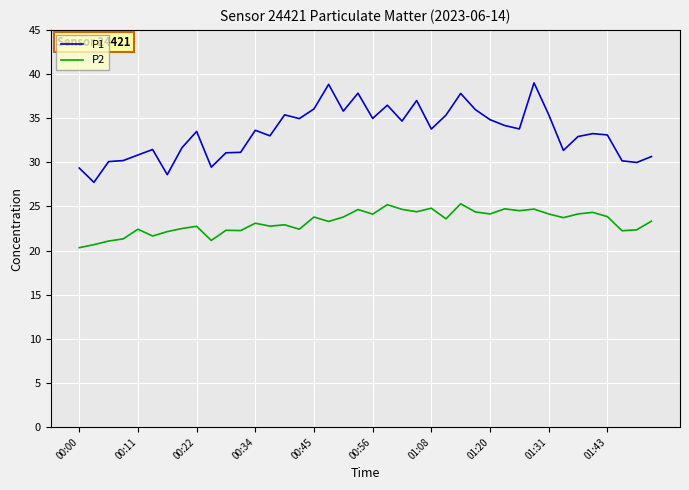

What are all the series names shown in the legend?

P1, P2